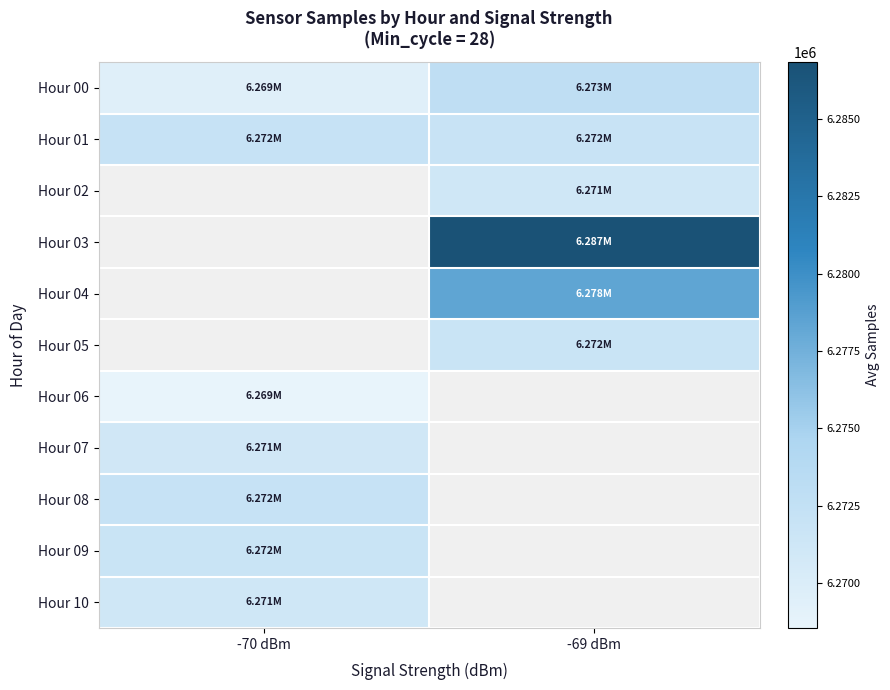

At which label does Hour 00 reach its peak?

-69 dBm